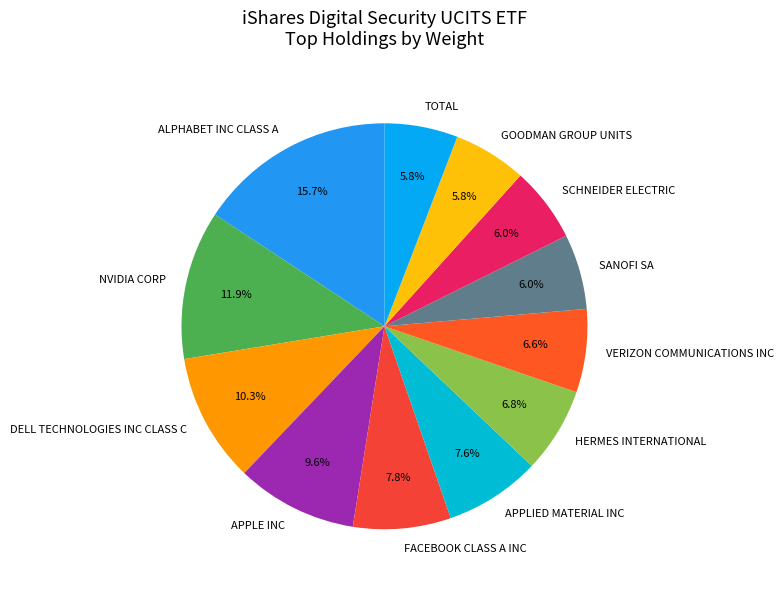

Which category has the biggest portion of the pie?

ALPHABET INC CLASS A